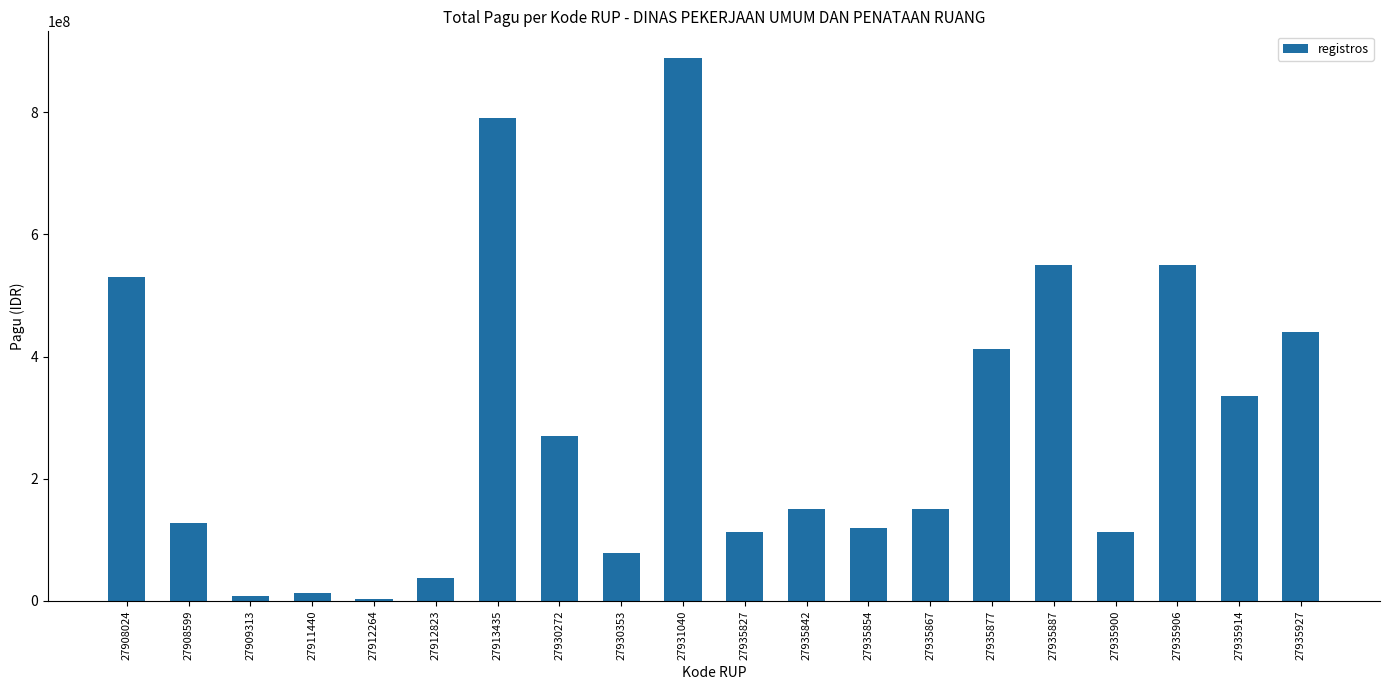

What is the greatest value displayed?

888158200